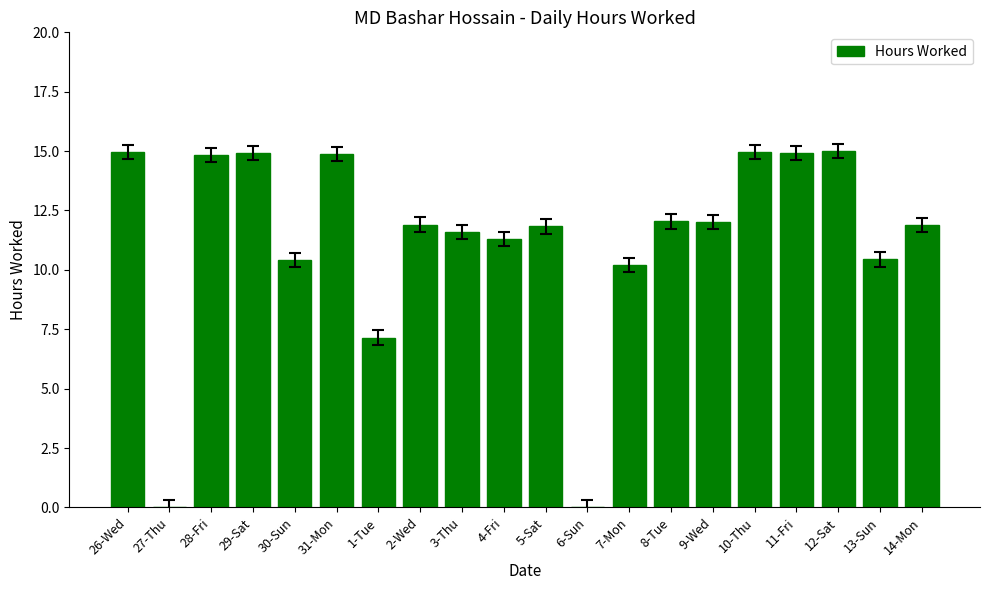

Where does the data first go above 11?

26-Wed